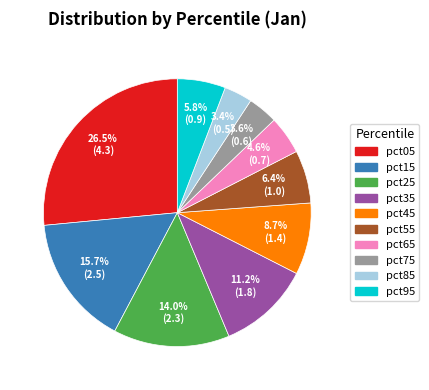

What portion of the pie excludes pct95?

94.2%